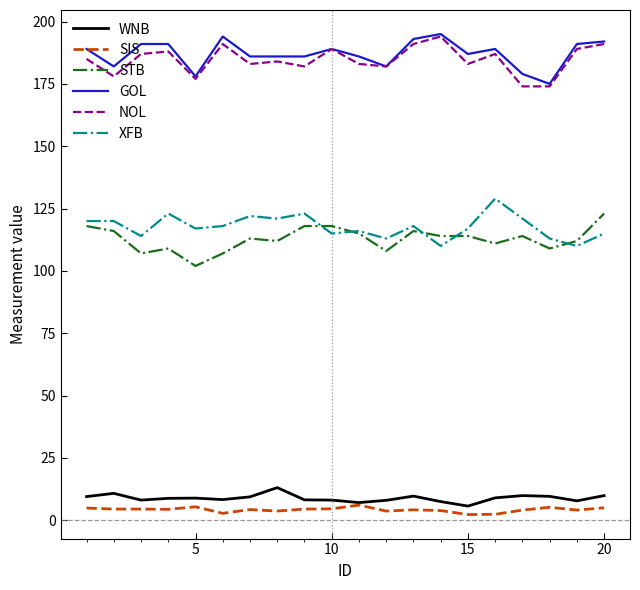

What is the lowest value of the STB series?

102.0